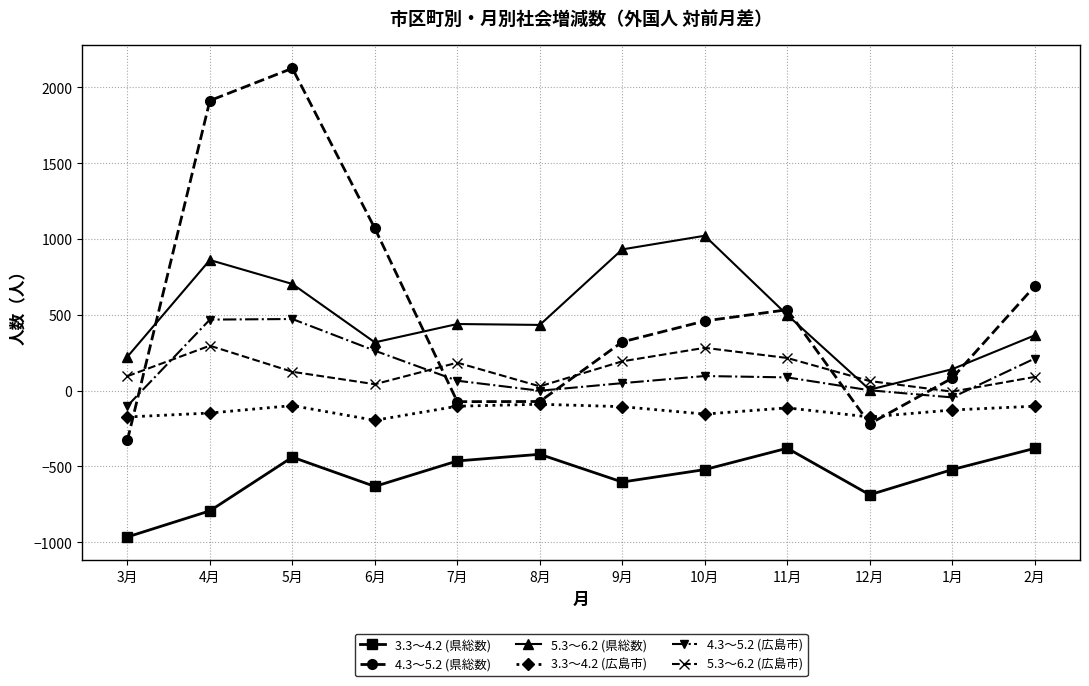

What is the smallest value displayed?

-965